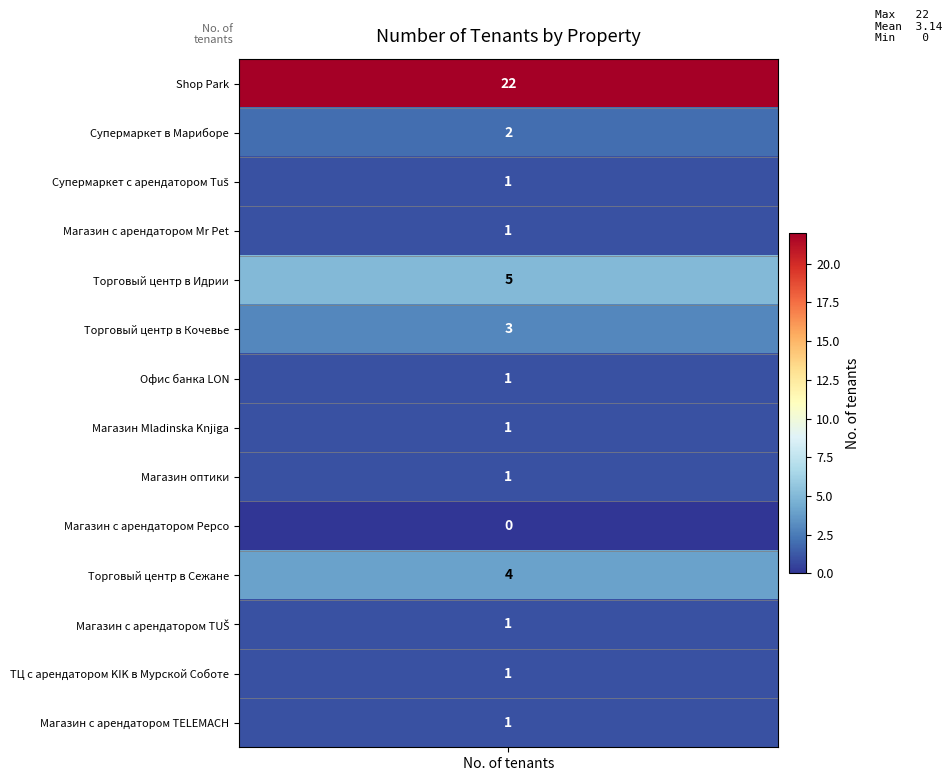

How many values are below 1?

1